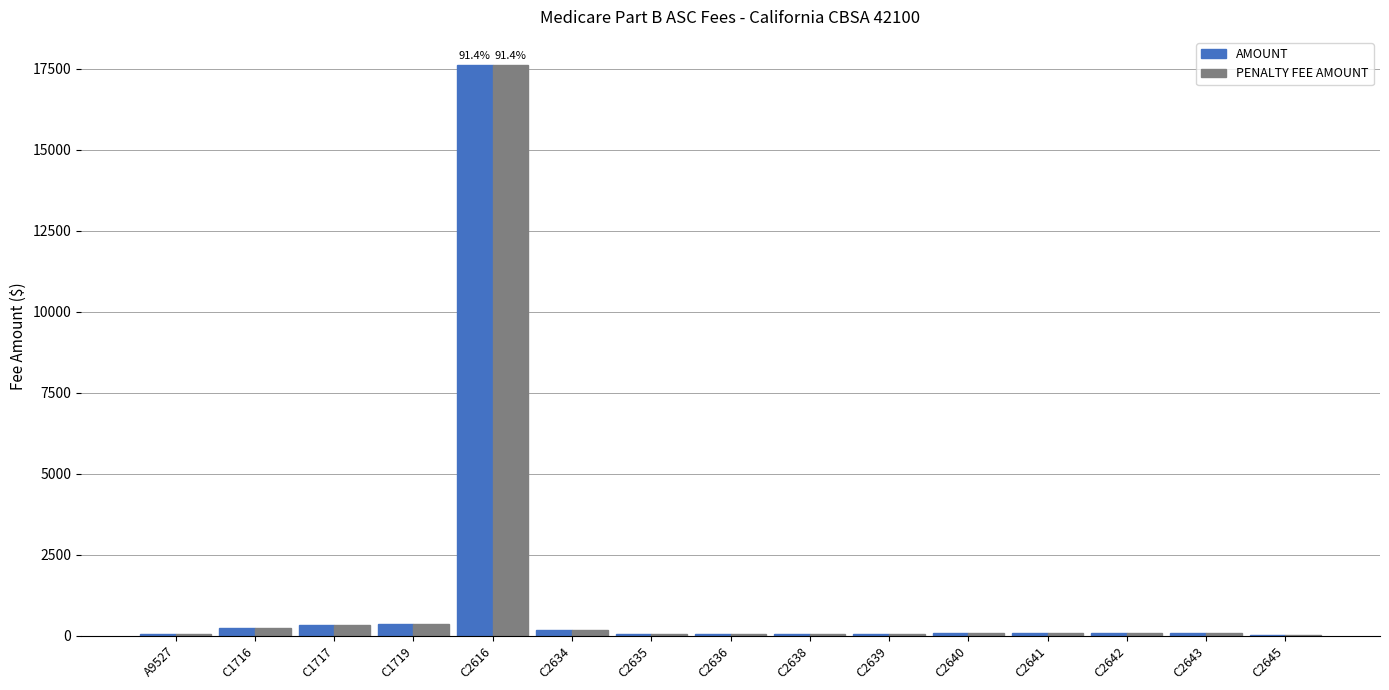

What is the sum of all PENALTY FEE AMOUNT values?

19269.8